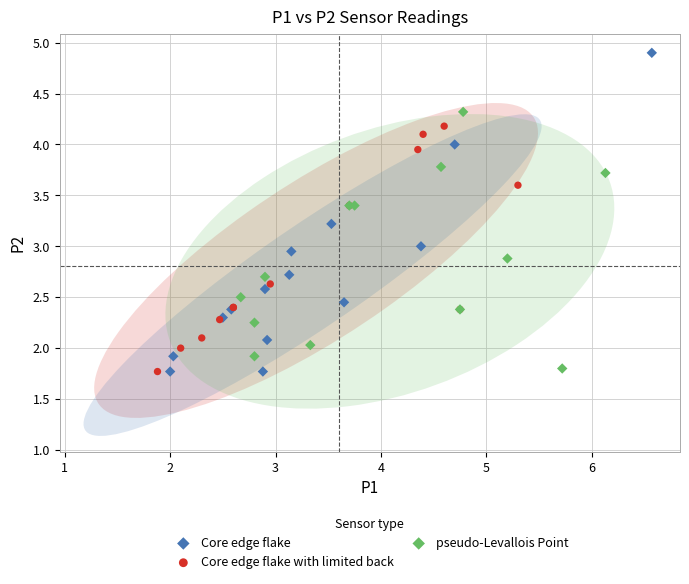

Which series has the widest spread of Y values?

Core edge flake